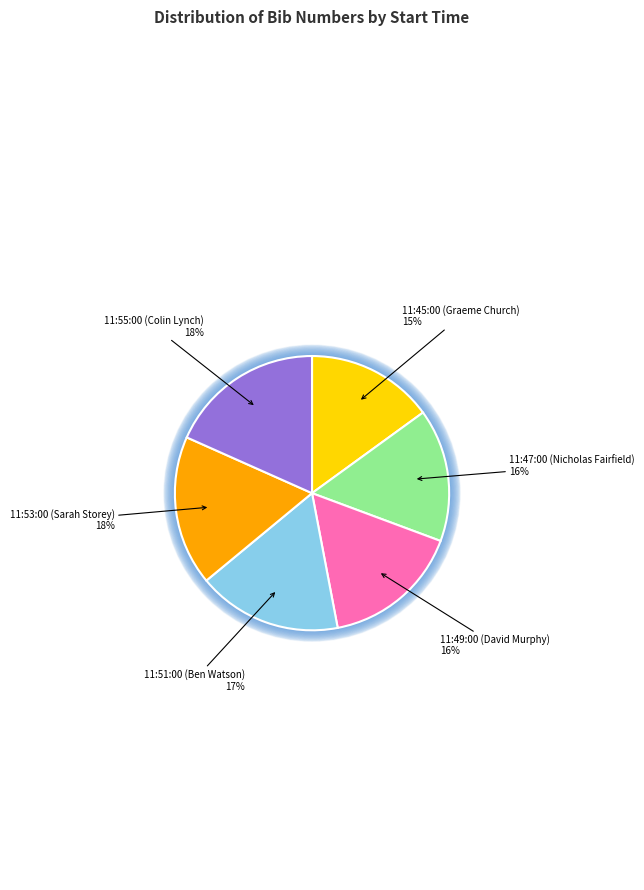

Does 11:45:00 (Graeme Church) account for over 50% of the chart?

No